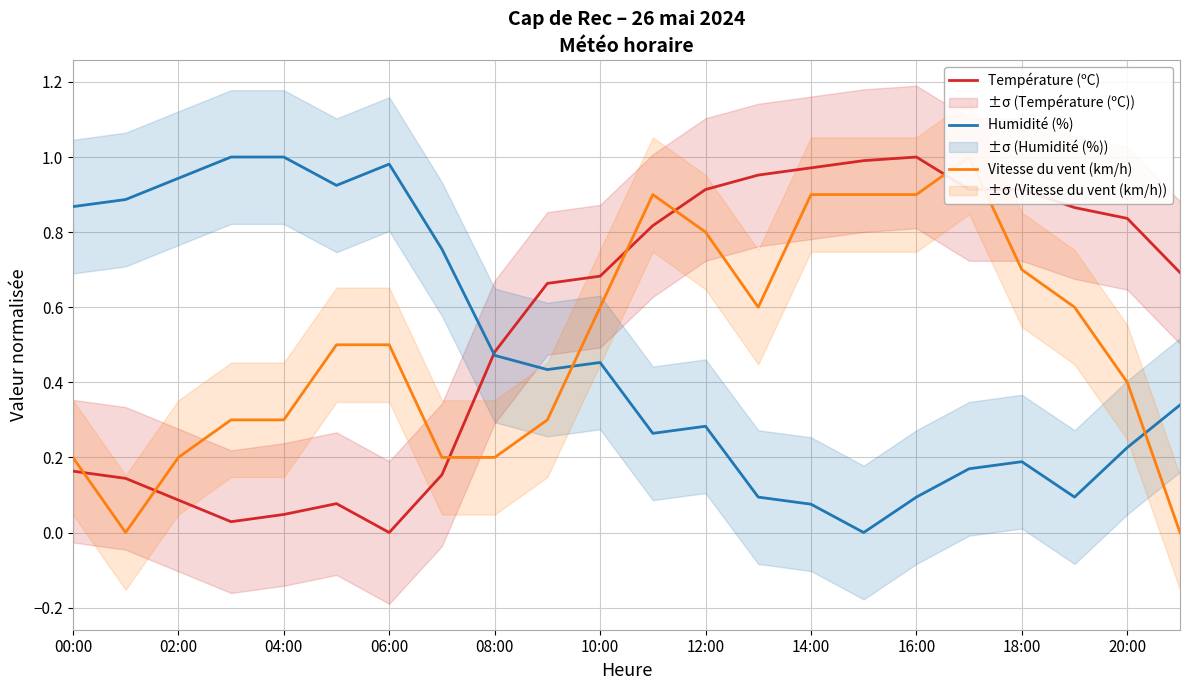

Is it true that Température (ºC) equals 0.1 at 02:00?

True